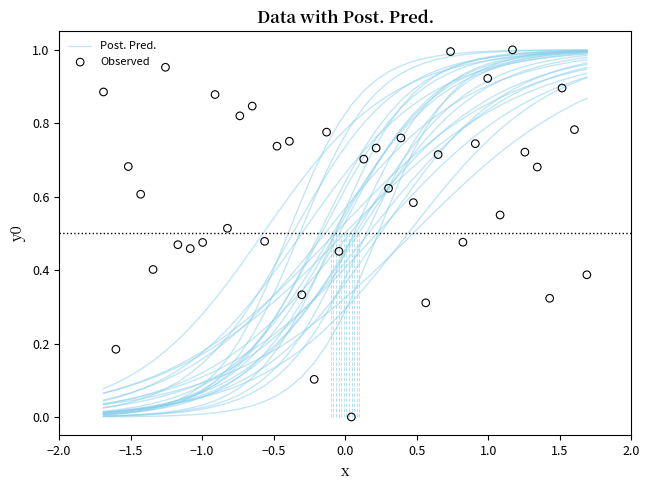

At how many categories does at least one series exceed 0?

40